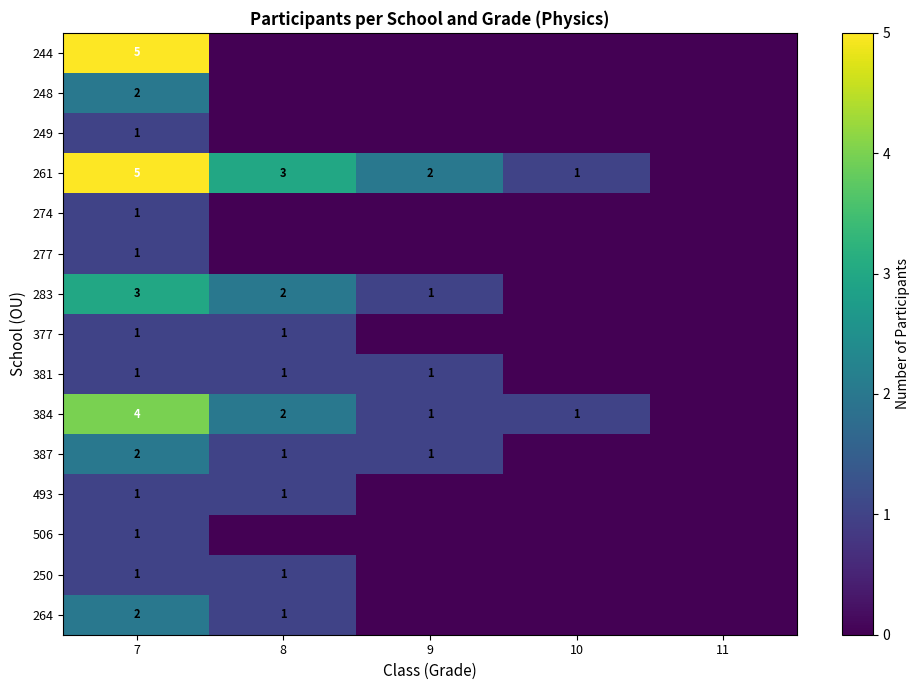

What is the sum of the 261 values at 8 and 7?

8